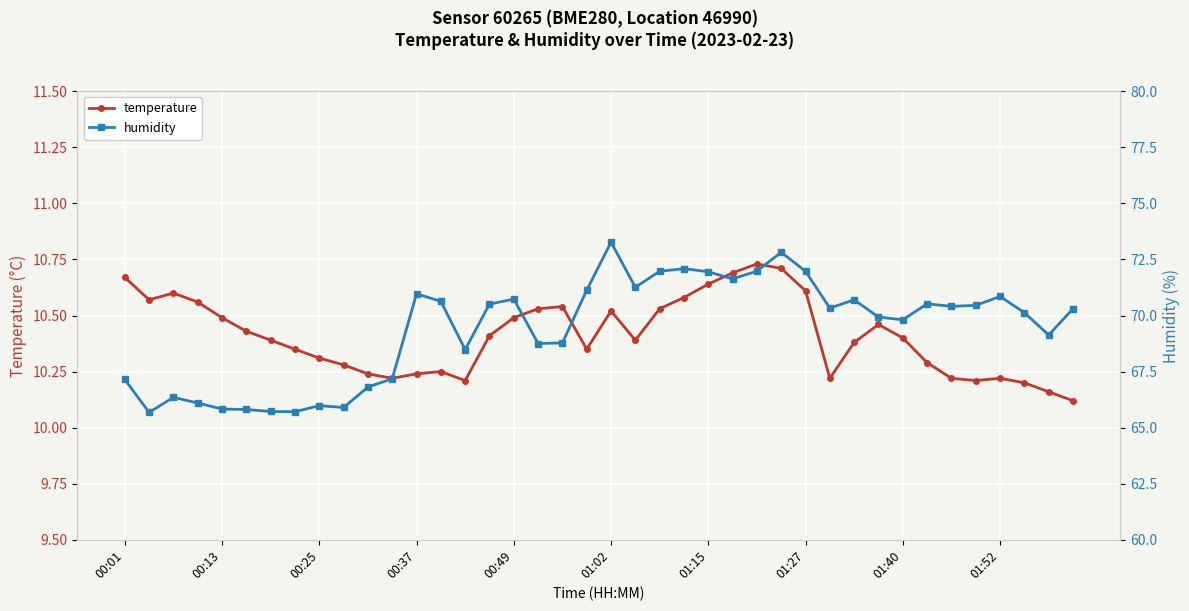

True or false: humidity has a value of 70.5 at 33.

True